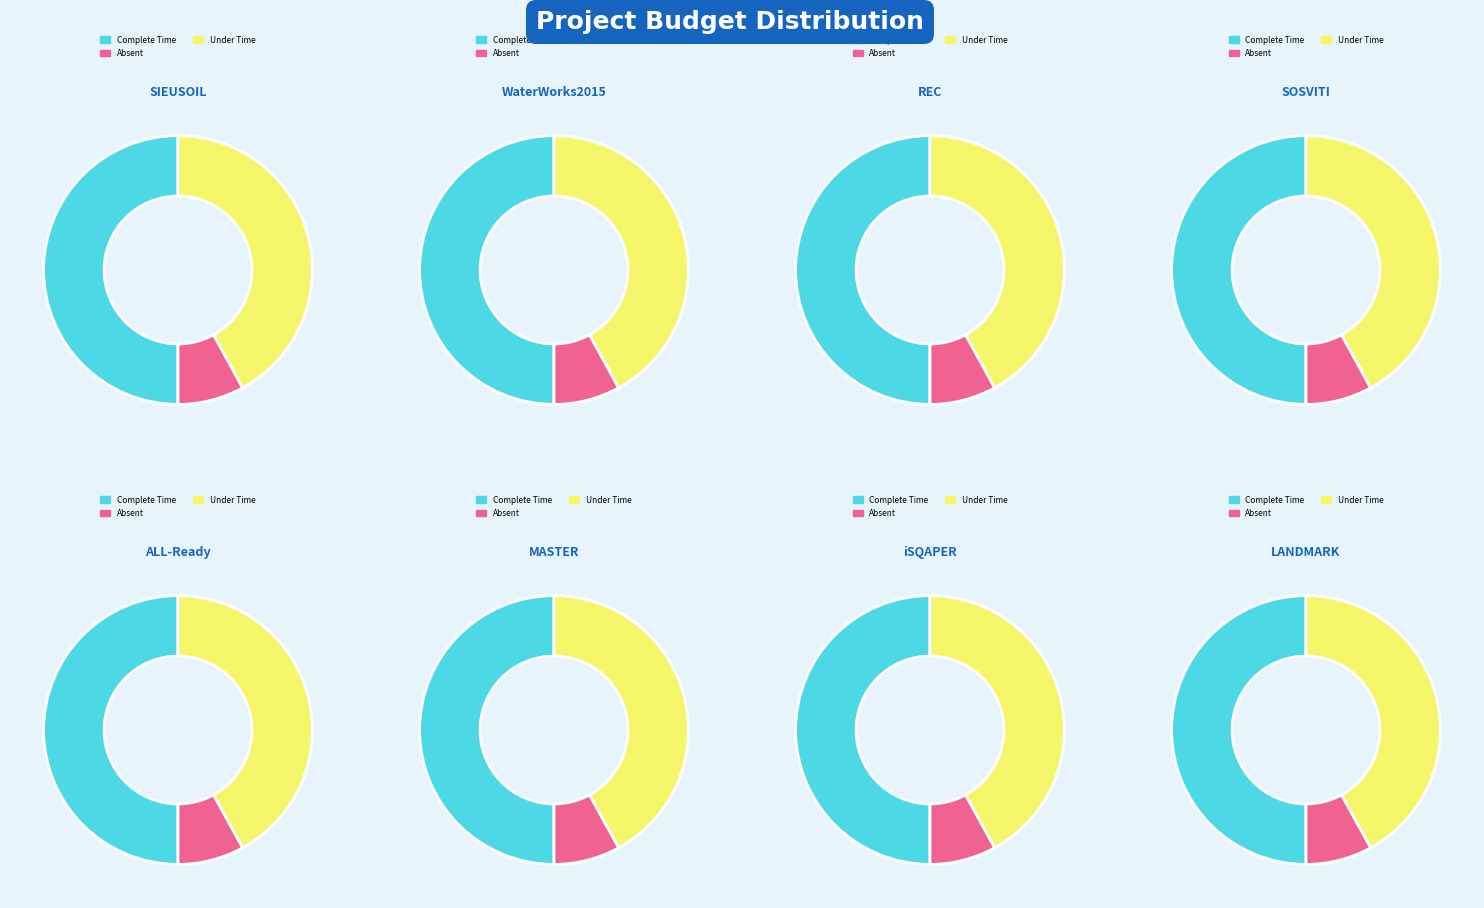

Is there a majority slice in this chart?

No